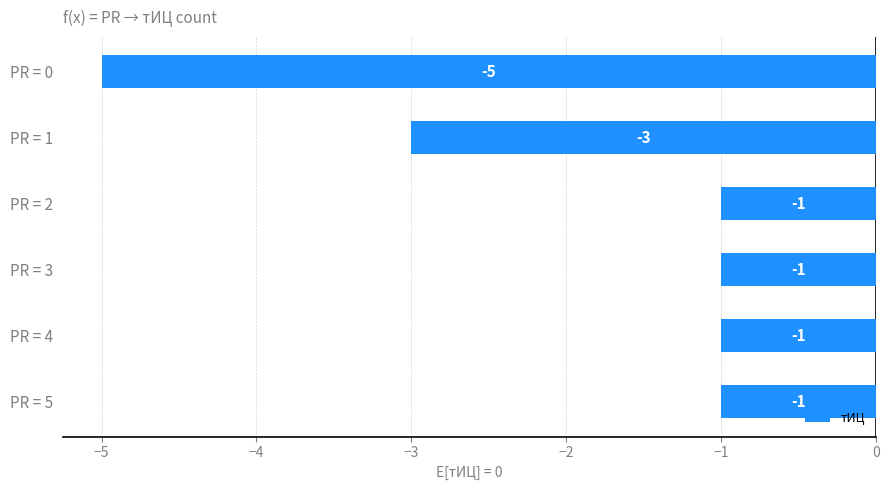

What is the difference between the maximum and minimum values?

4